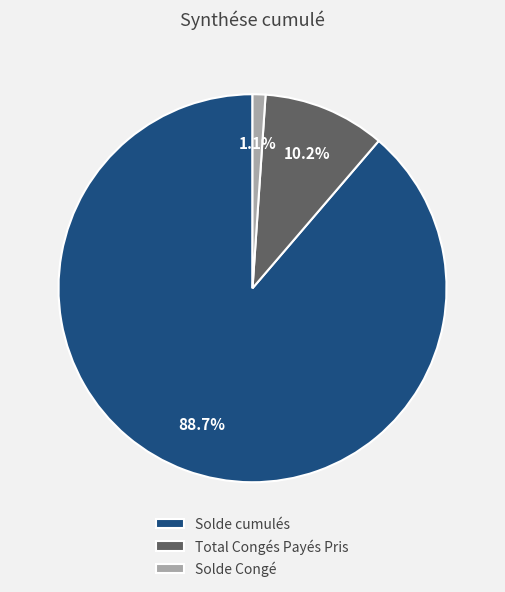

How many slices are in this pie chart?

3